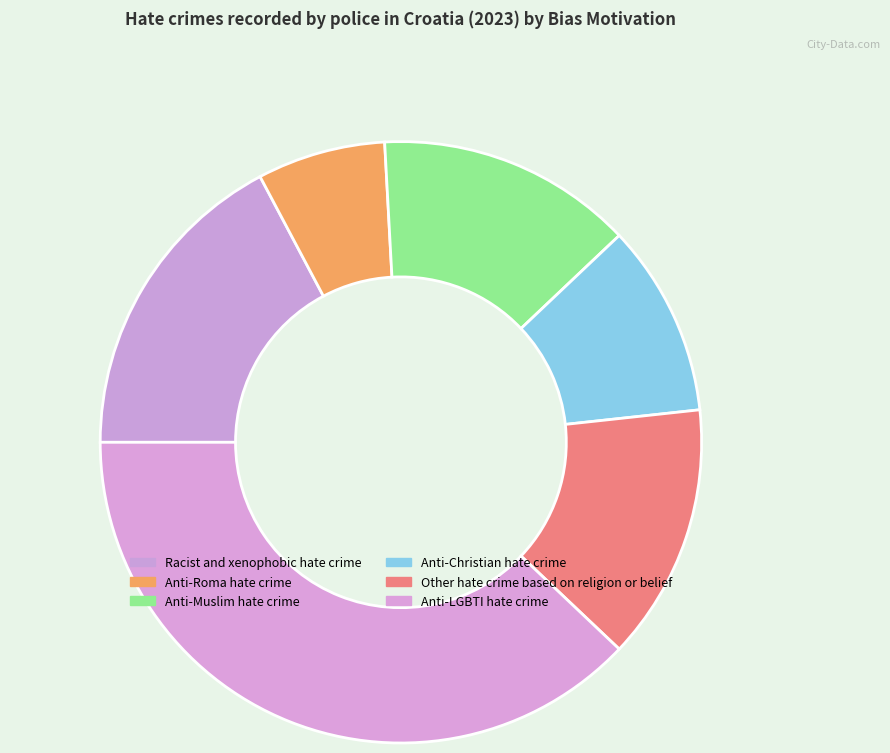

To the nearest percent, what is the combined percentage of Anti-Christian hate crime and Anti-Roma hate crime?

17%